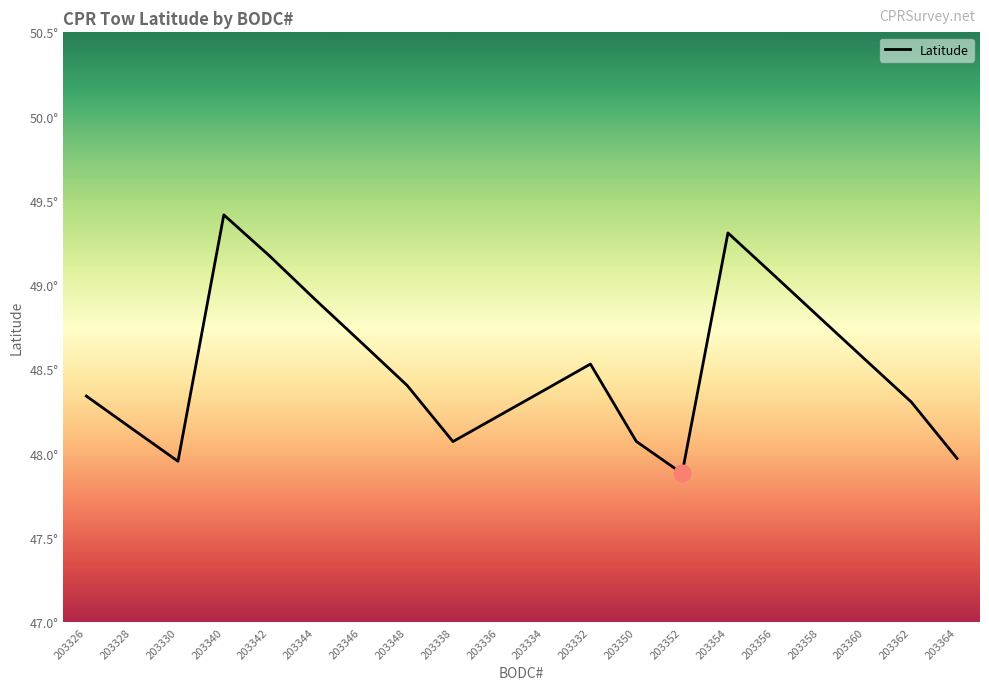

Does the chart display data point markers on the line(s)?

No